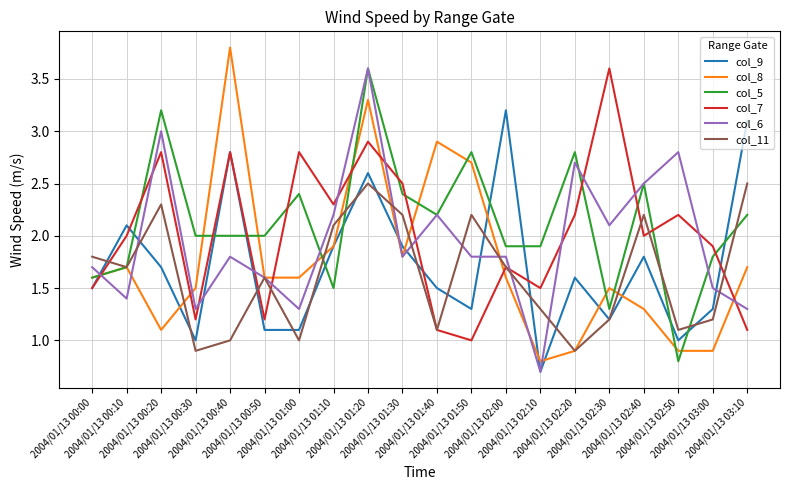

Which series has the largest total across all categories?

col_5